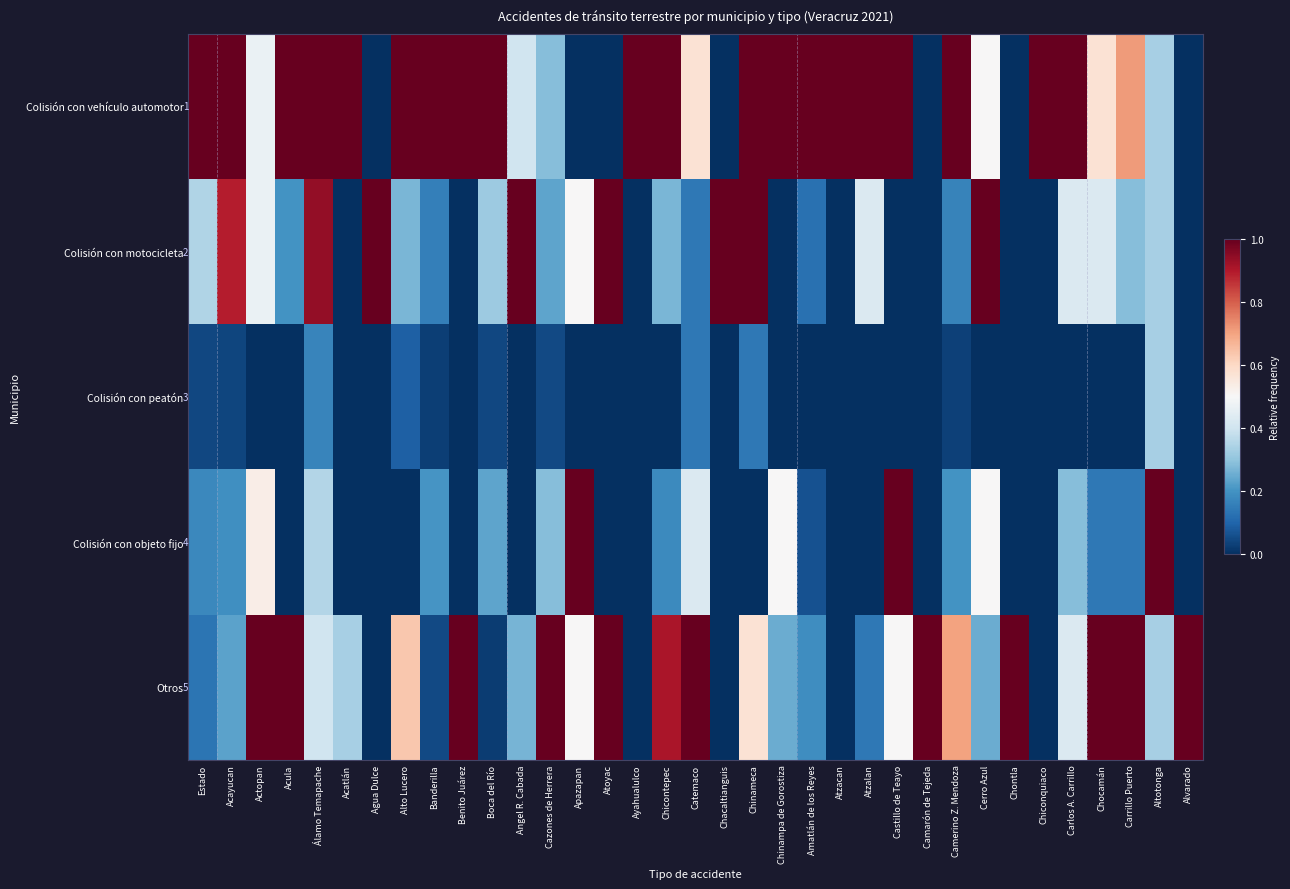

Which has a higher value, Apazapan or Camerino Z. Mendoza?

Camerino Z. Mendoza